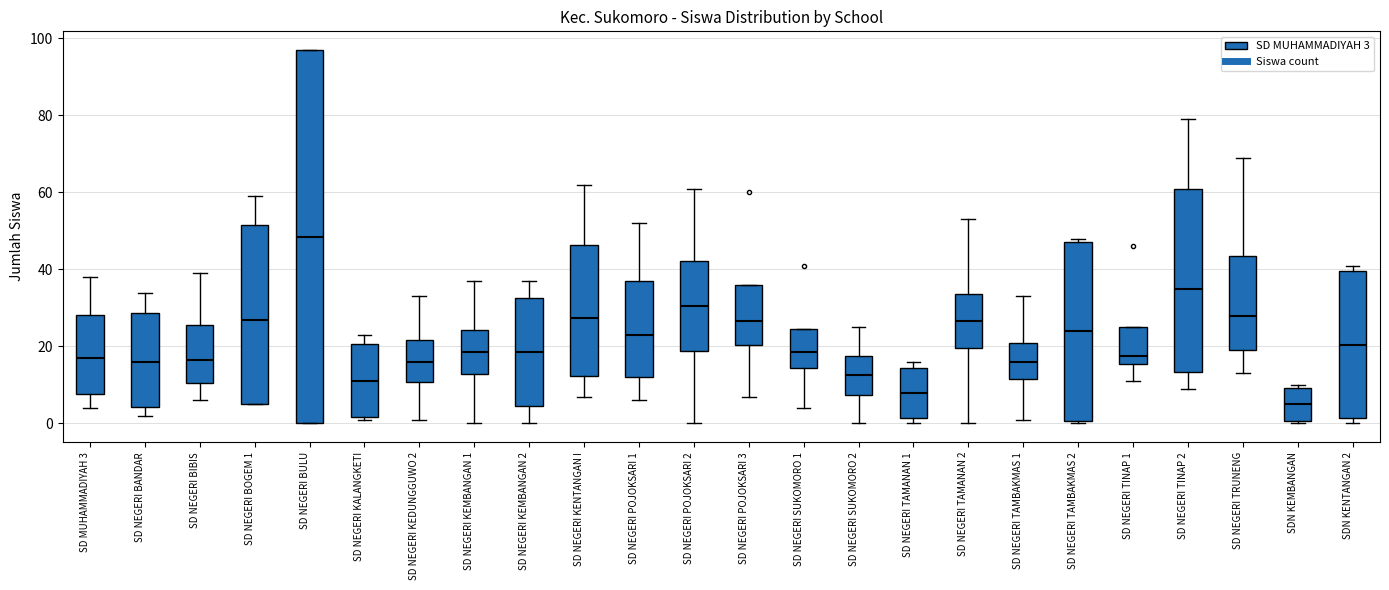

Which box's median line is the lowest?

SDN KEMBANGAN